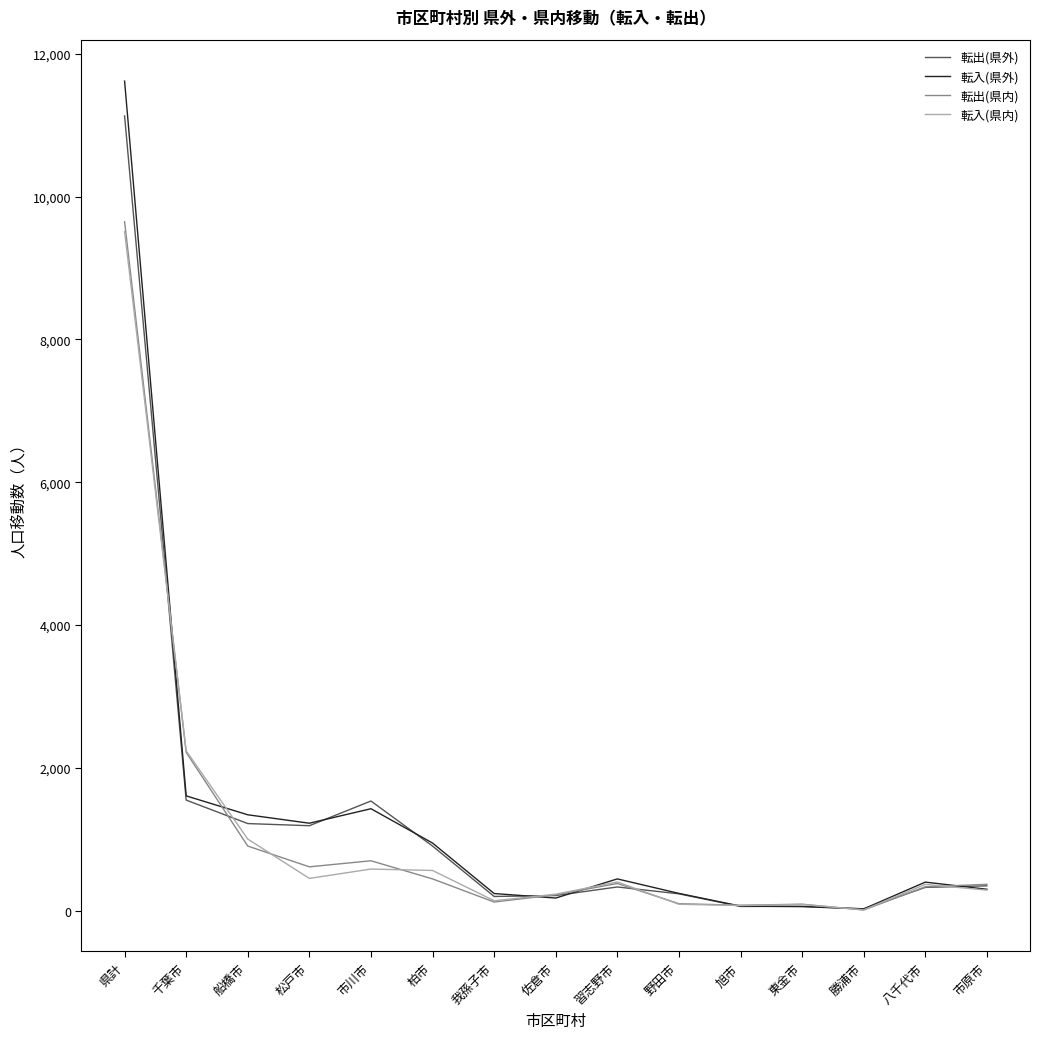

Read the 転出(県内) value at 八千代市, to the nearest 50.

350